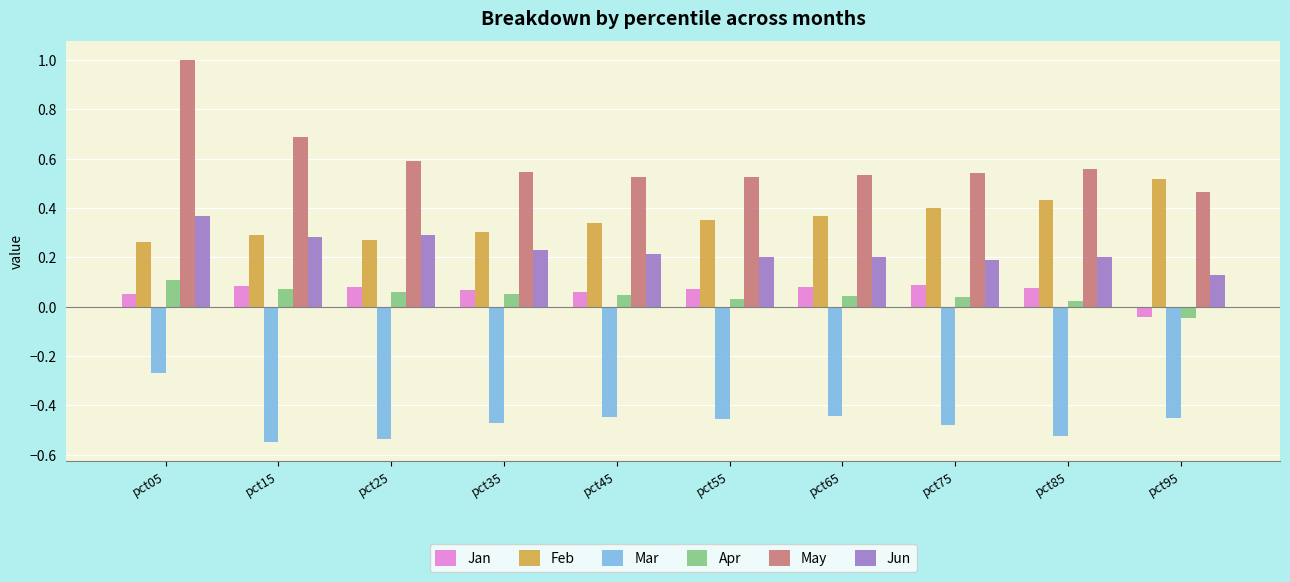

Which category has the highest value across all series?

pct05